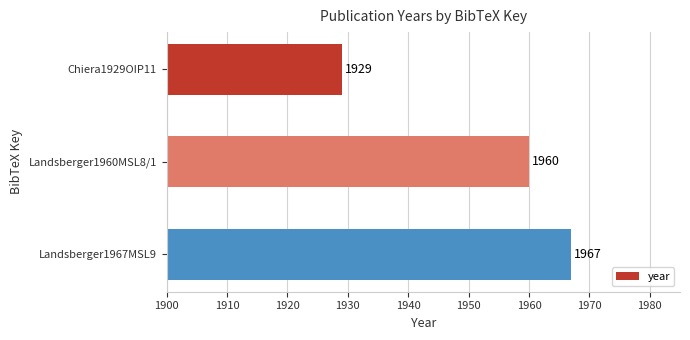

How many data points does each series have?

3